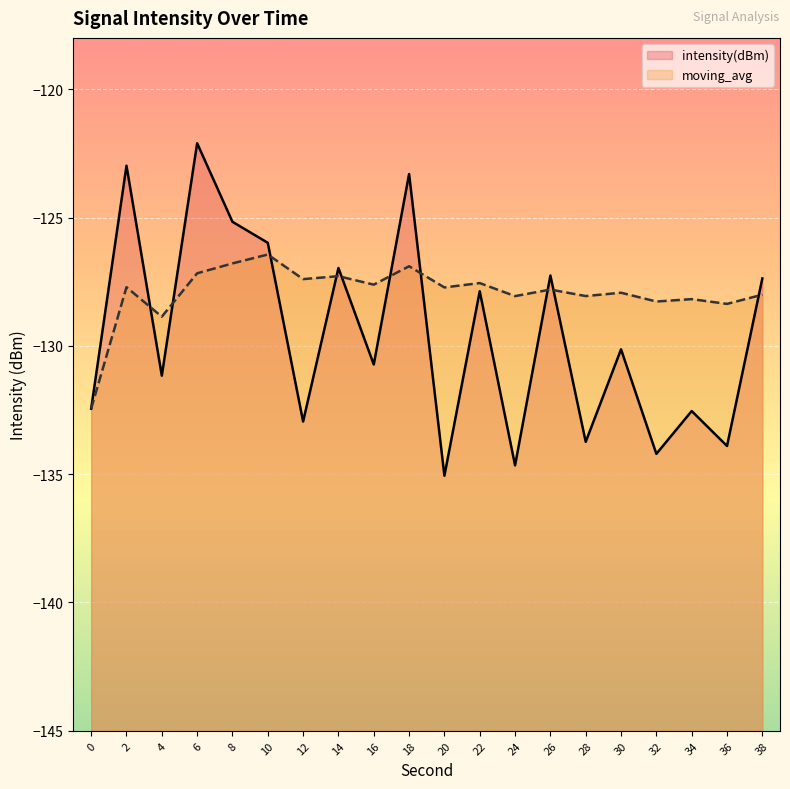

How many values in the intensity(dBm) series are below -130?

11